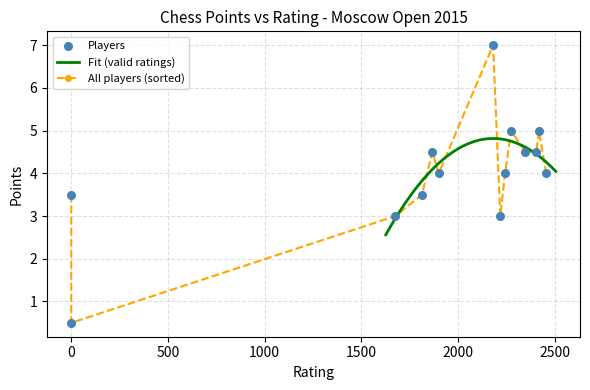

What is the minimum value for Fit (valid ratings)?

2.6